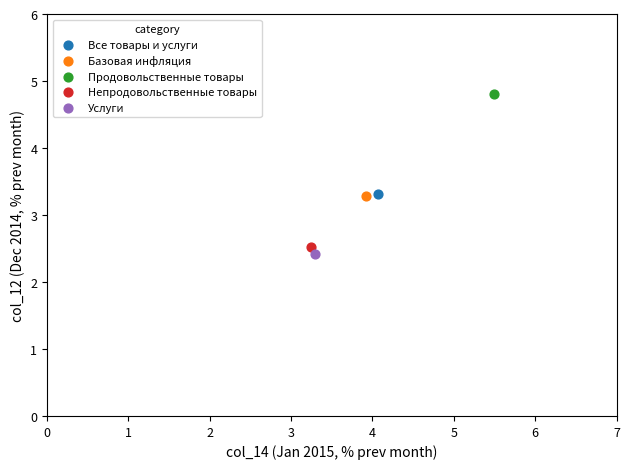

Which series reaches the maximum Y coordinate?

Продовольственные товары